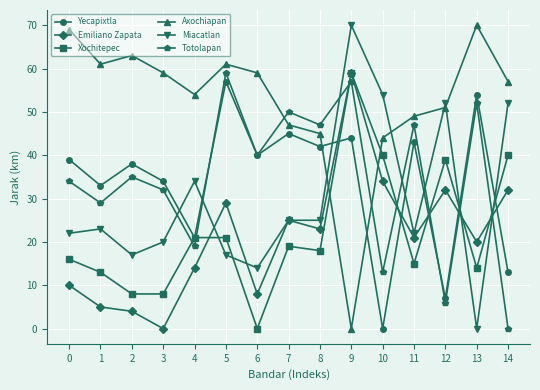

At which category is the sum across all series the highest?

9